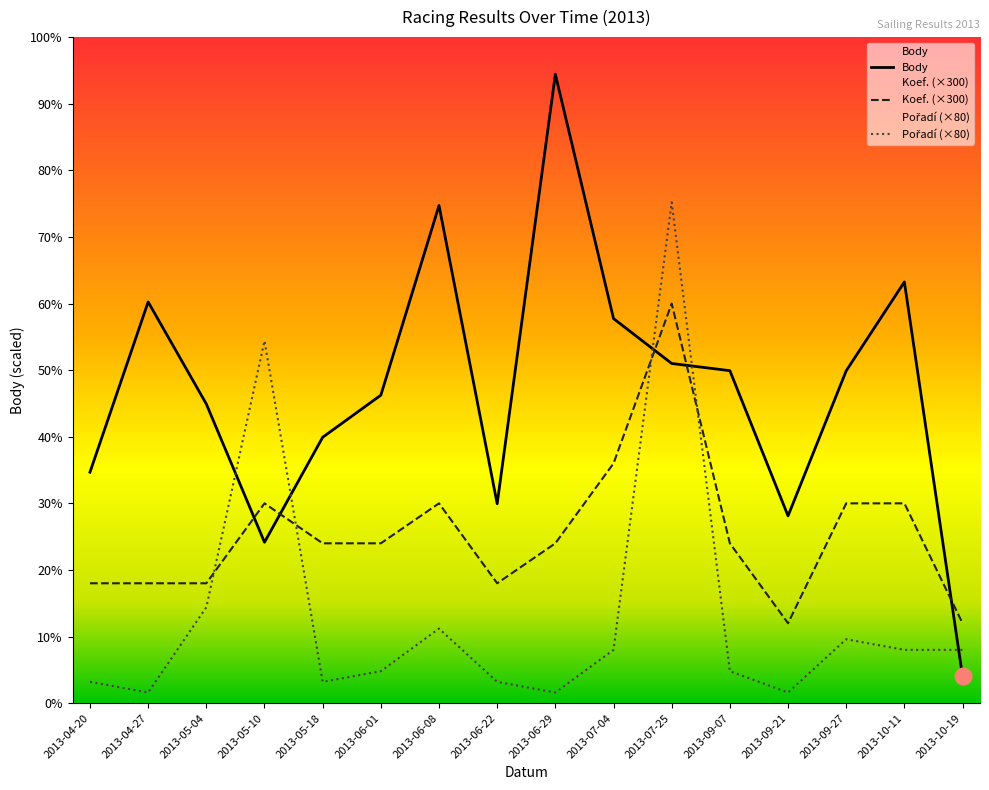

Rank the series by their maximum value, from lowest to highest.

Koef. (×300), Pořadí (×80), Body